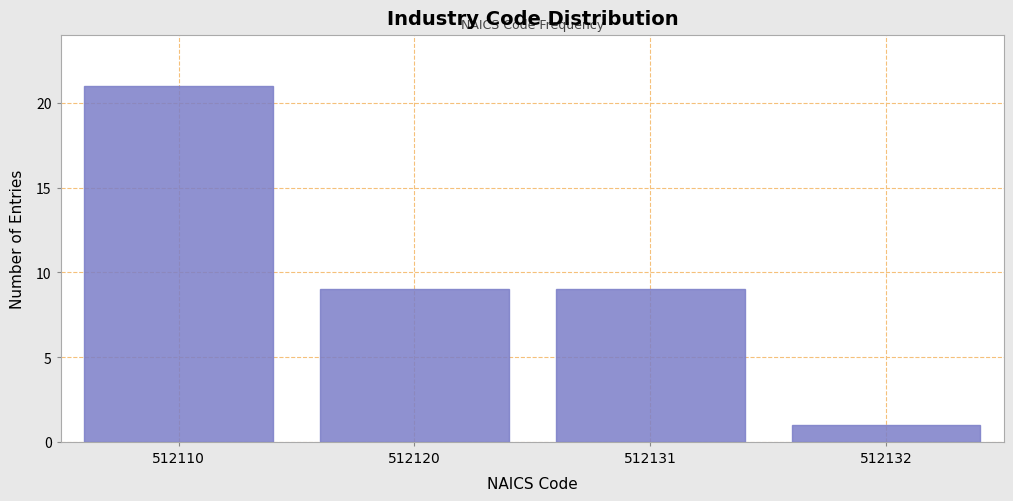

Reading left to right, list all the values displayed in this chart.

21	9	9	1